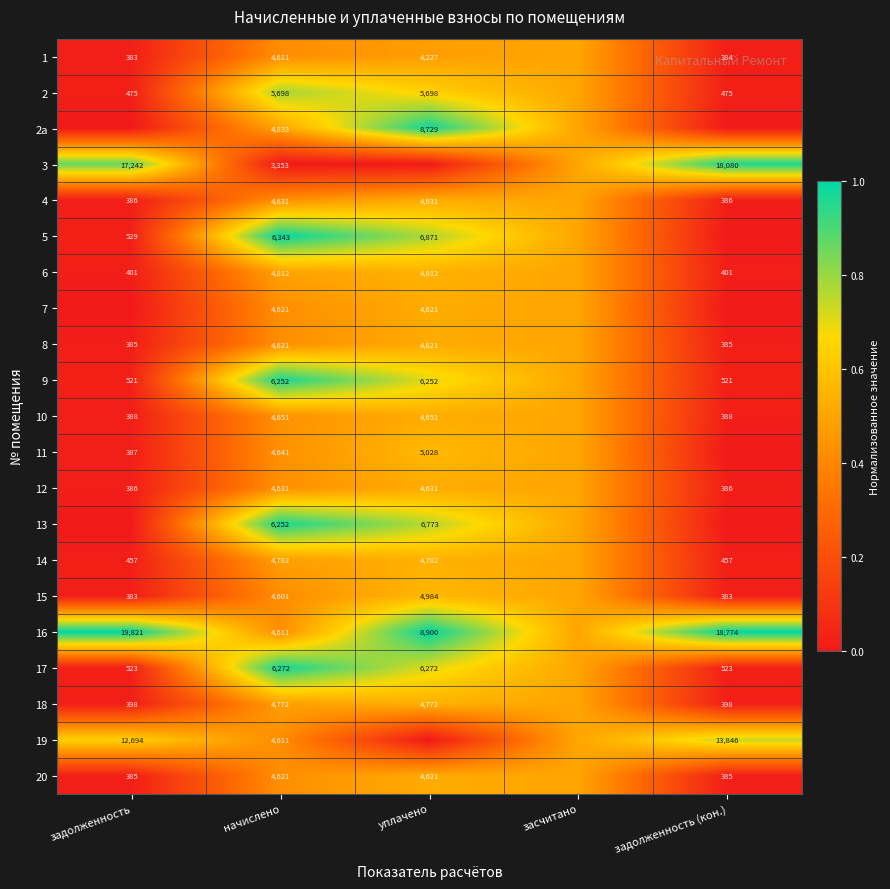

The 20 series shows 4621.0 at уплачено. True or false?

True